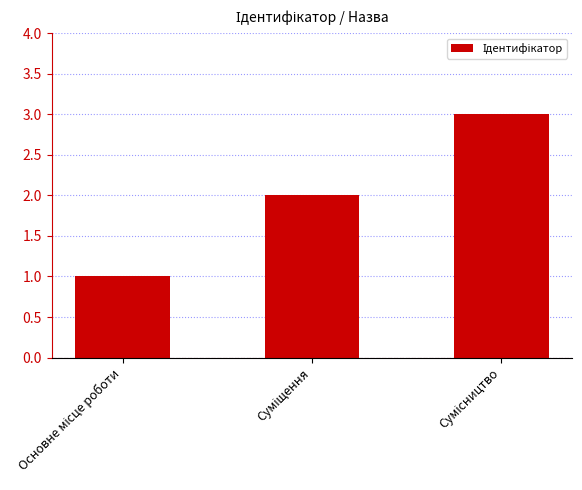

Count the number of data series in this chart.

1